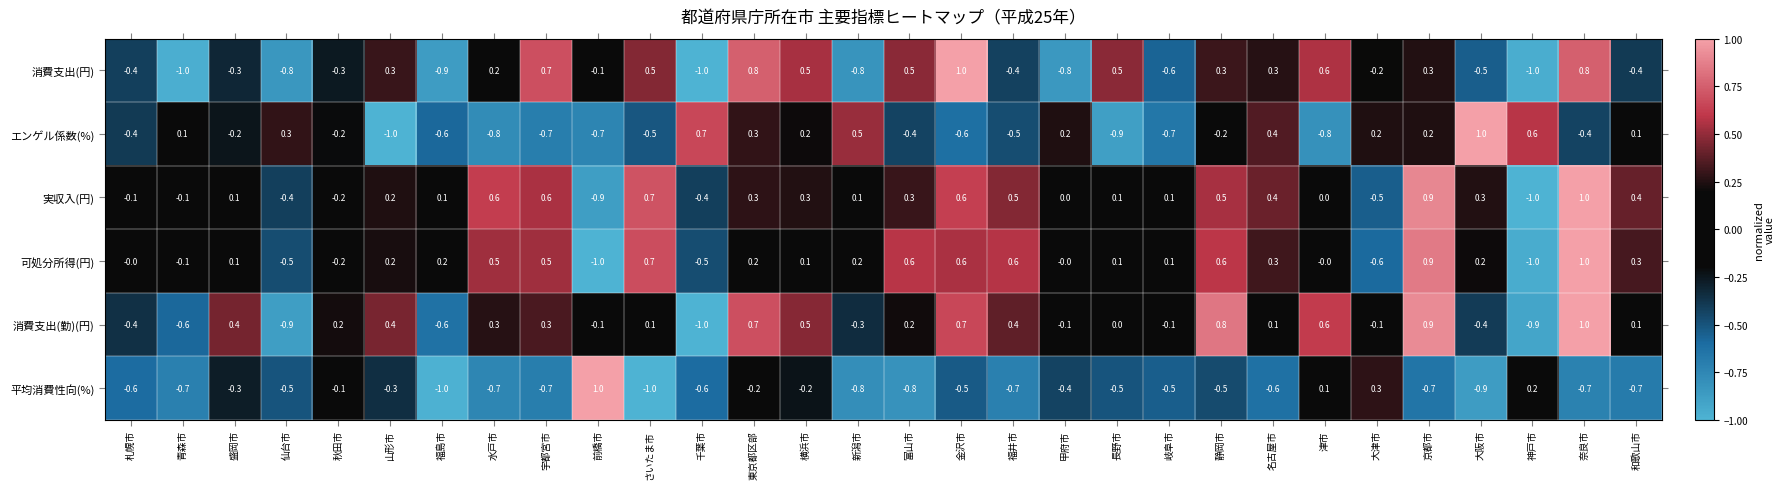

Count the number of data series in this chart.

6